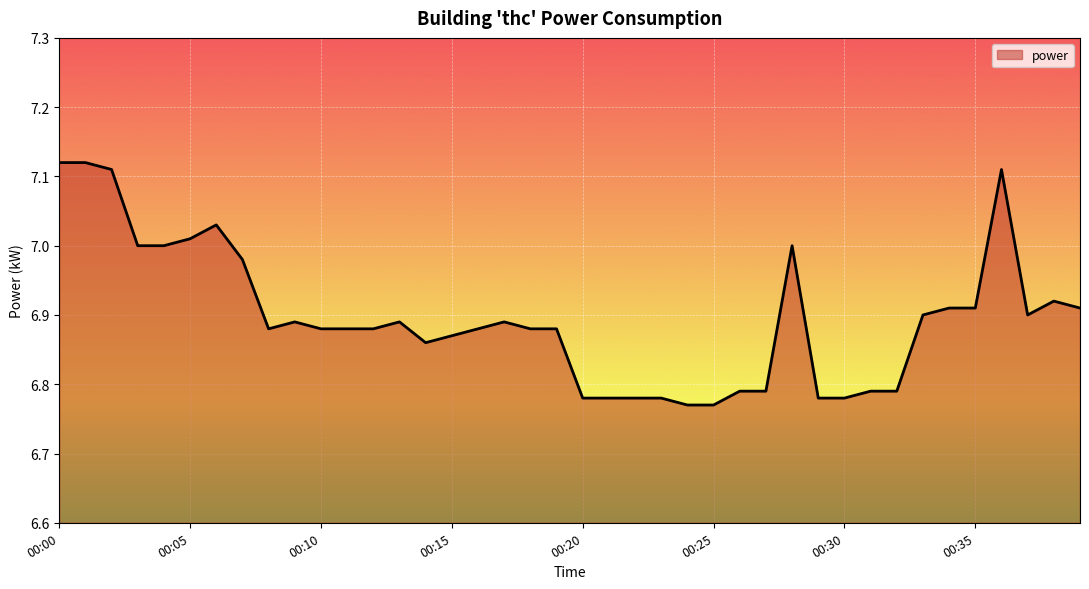

Count the number of data series in this chart.

1